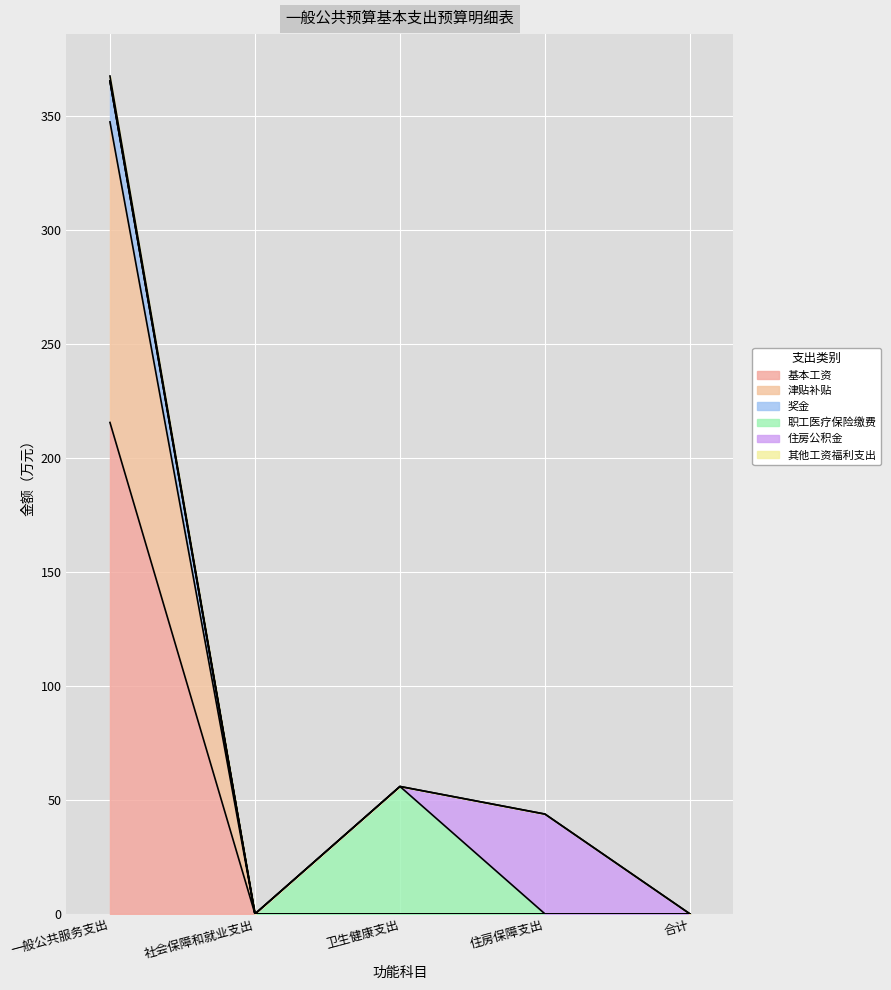

What is the total value across all series at 卫生健康支出?

55.9